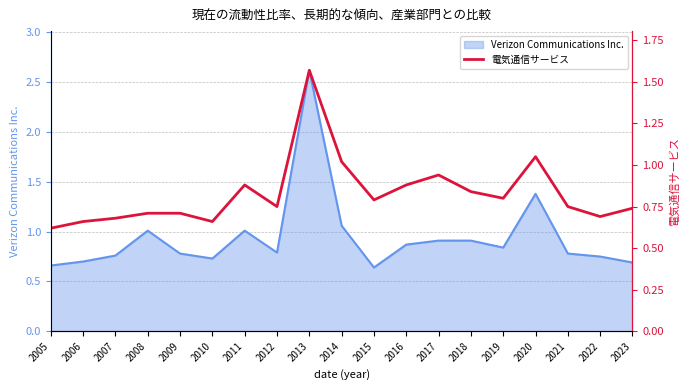

What is the maximum value for Verizon Communications Inc.?

2.6